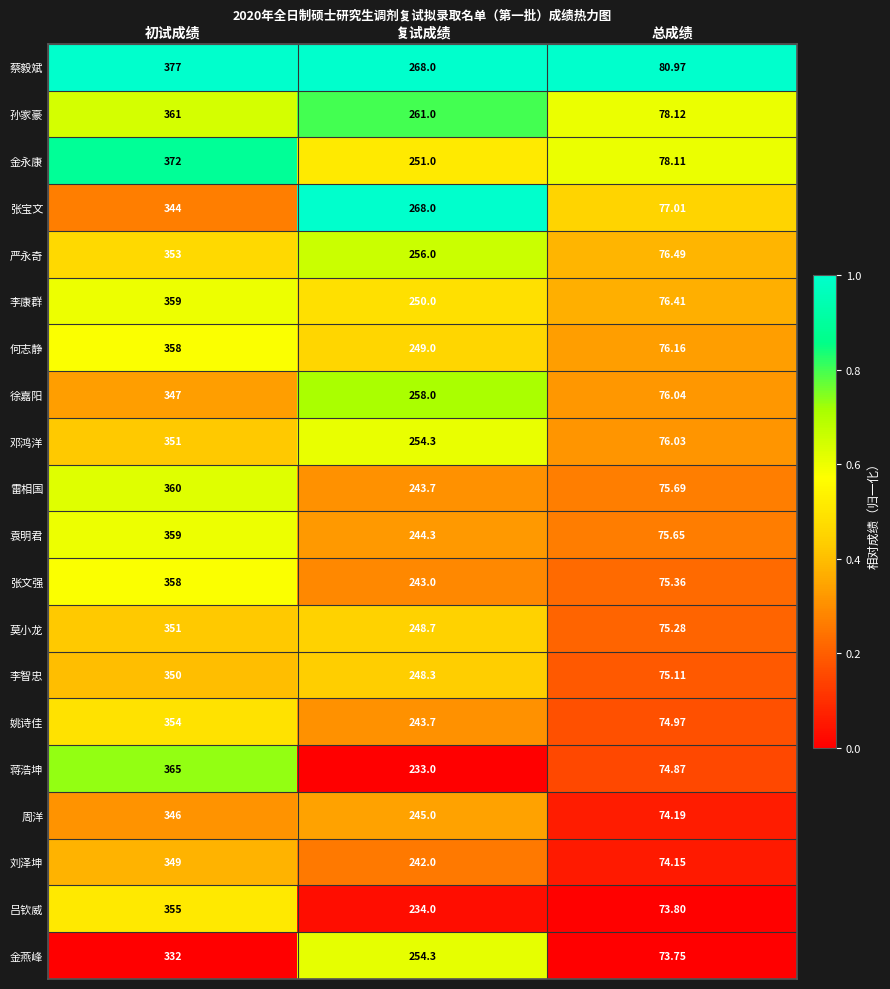

At which label is 雷相国 closest to 217?

复试成绩